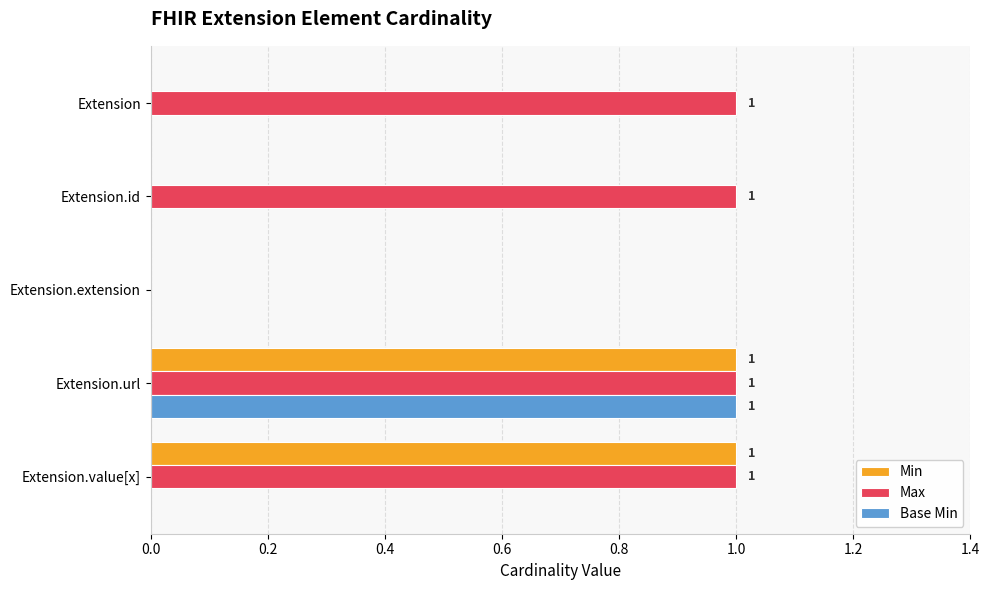

How many data points does each series have?

5